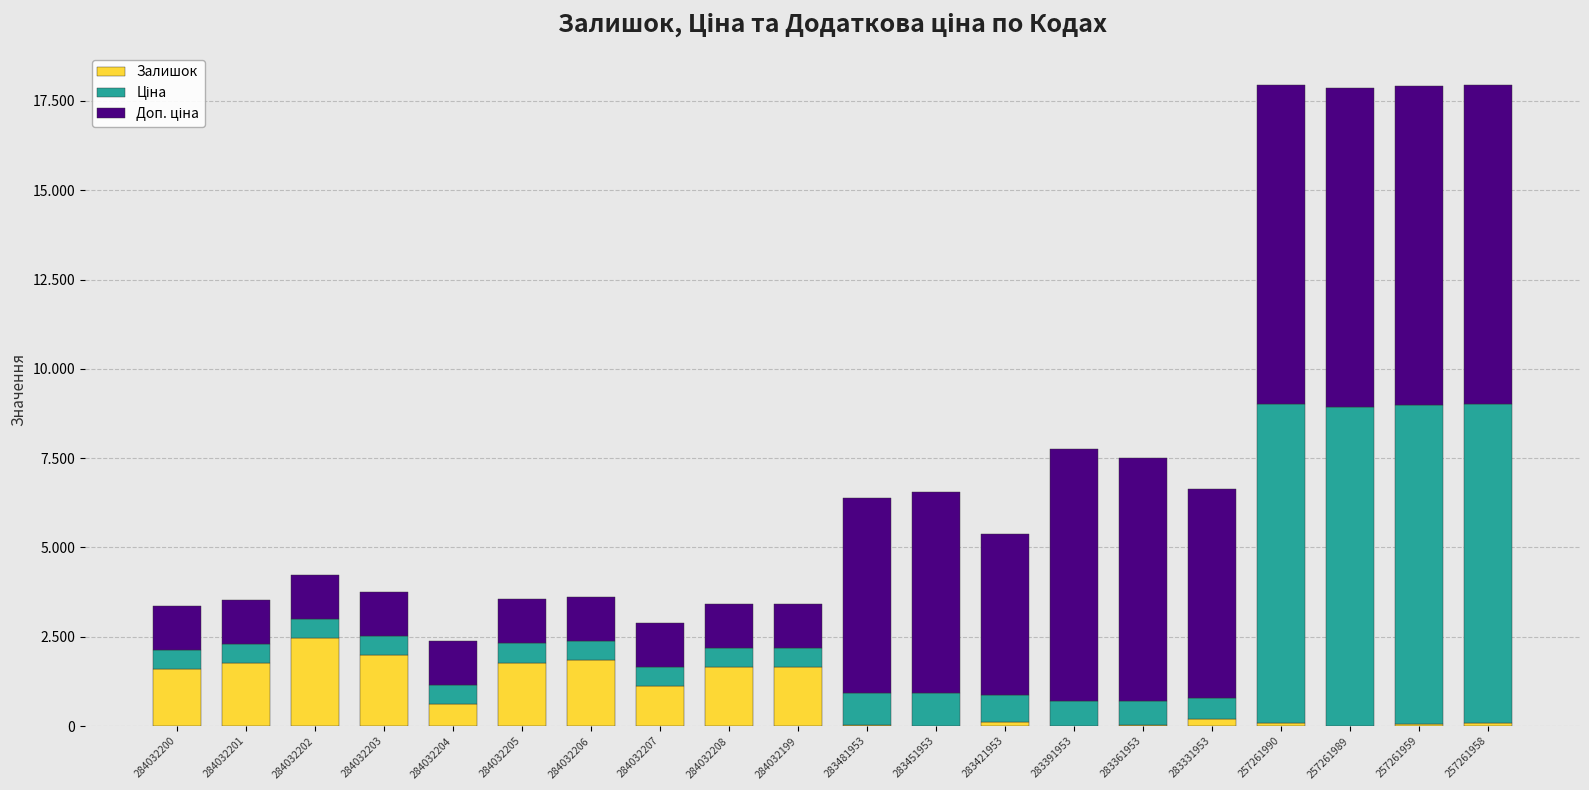

What is the difference between the maximum and minimum values in the Доп. ціна series?

7698.8